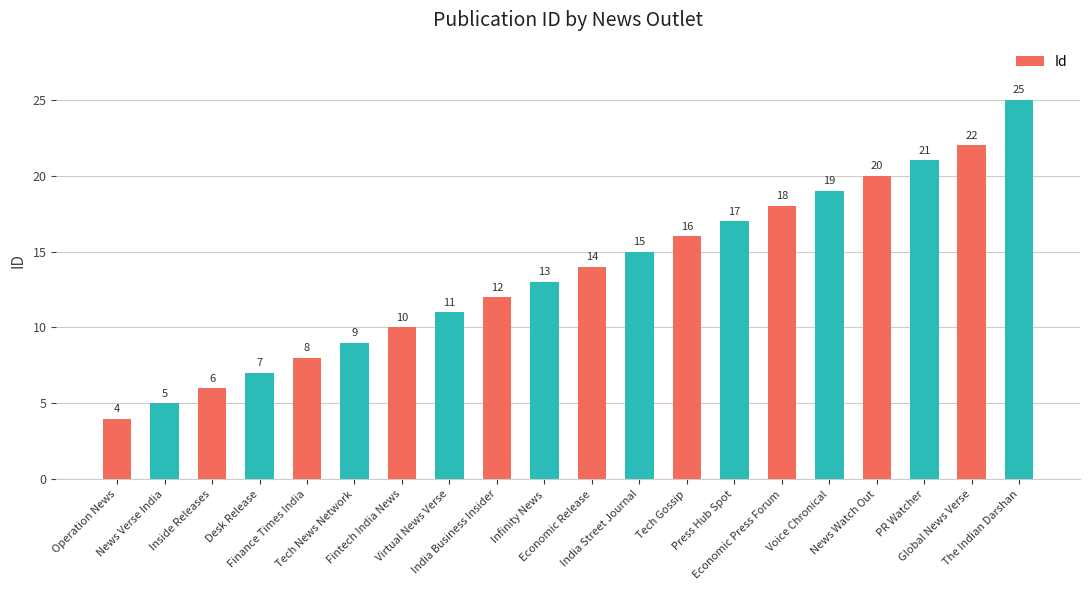

What is the label of the 4th bar from the left?

Desk Release